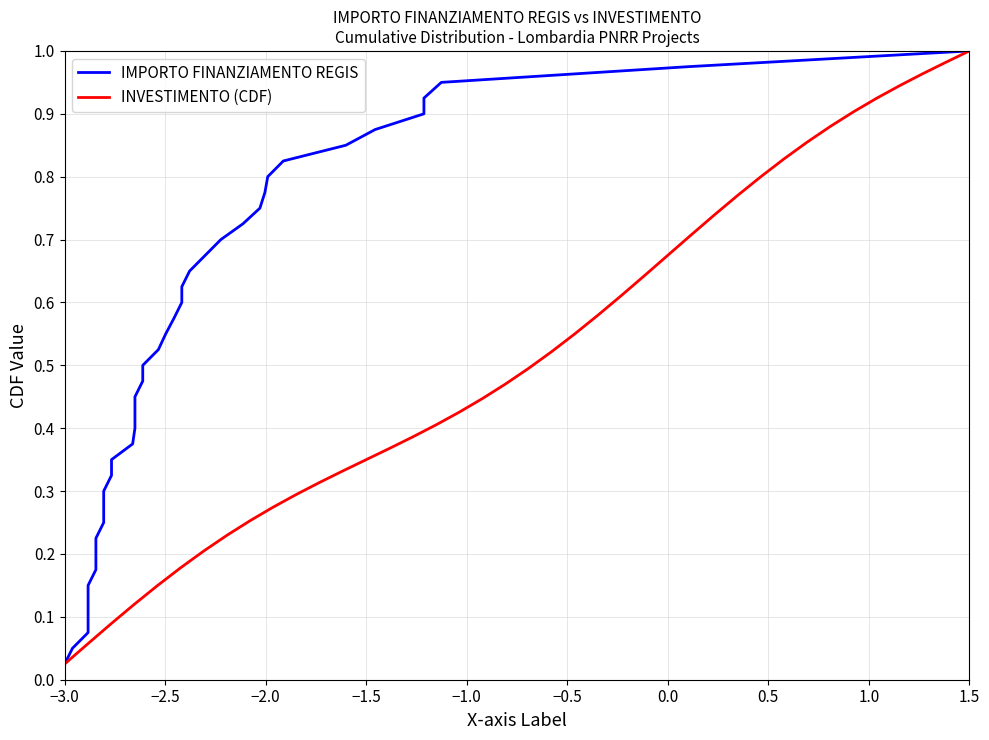

At which label is INVESTIMENTO (CDF) closest to 0?

−3.0